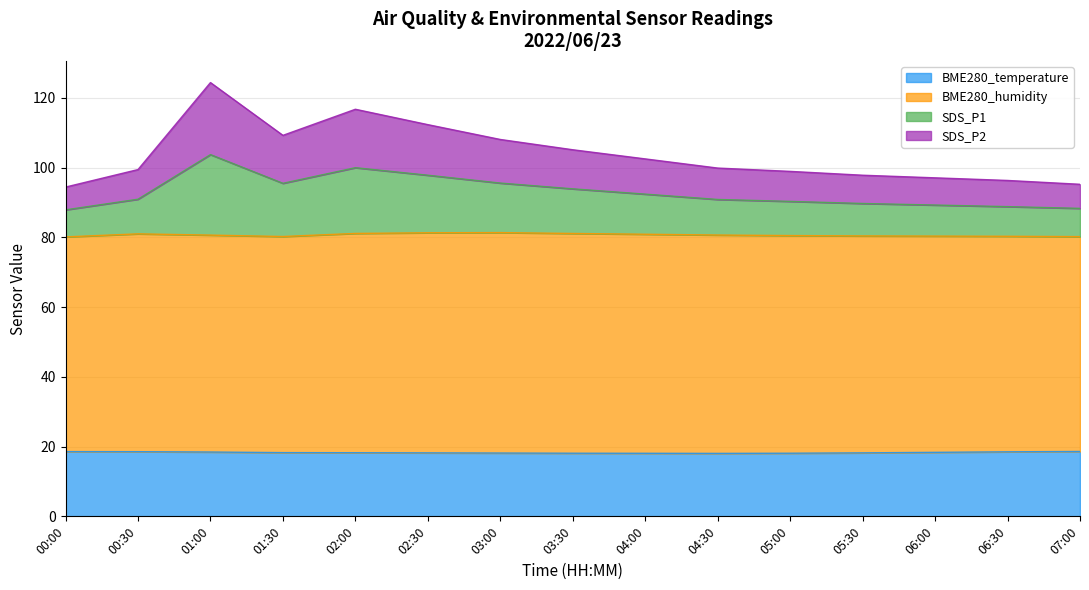

The value of BME280_temperature at 01:30 is 10.9. True or false?

False